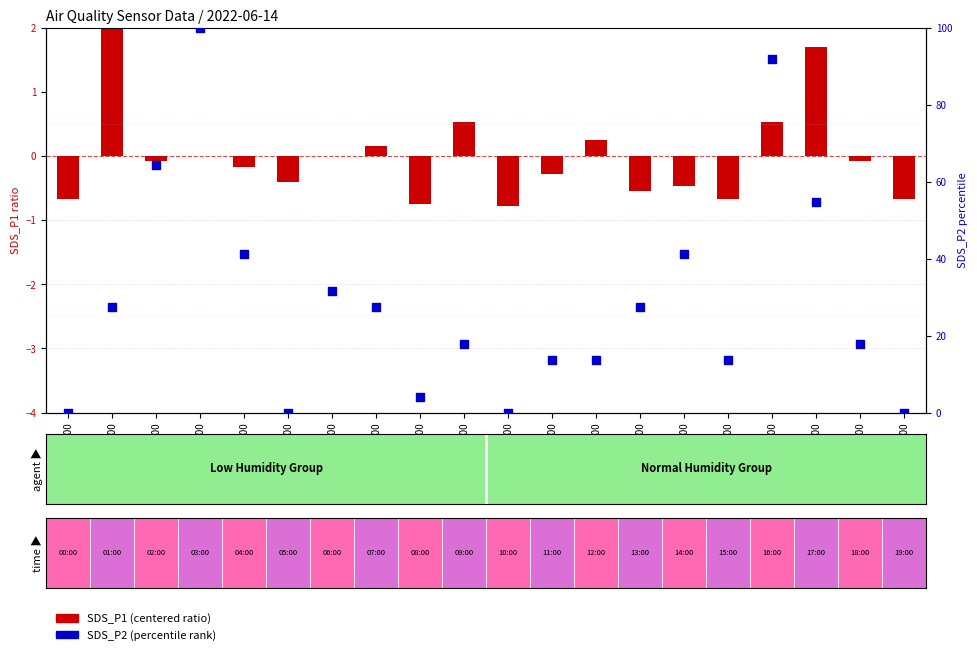

Which series has the widest spread of Y values?

SDS_P2 (percentile)